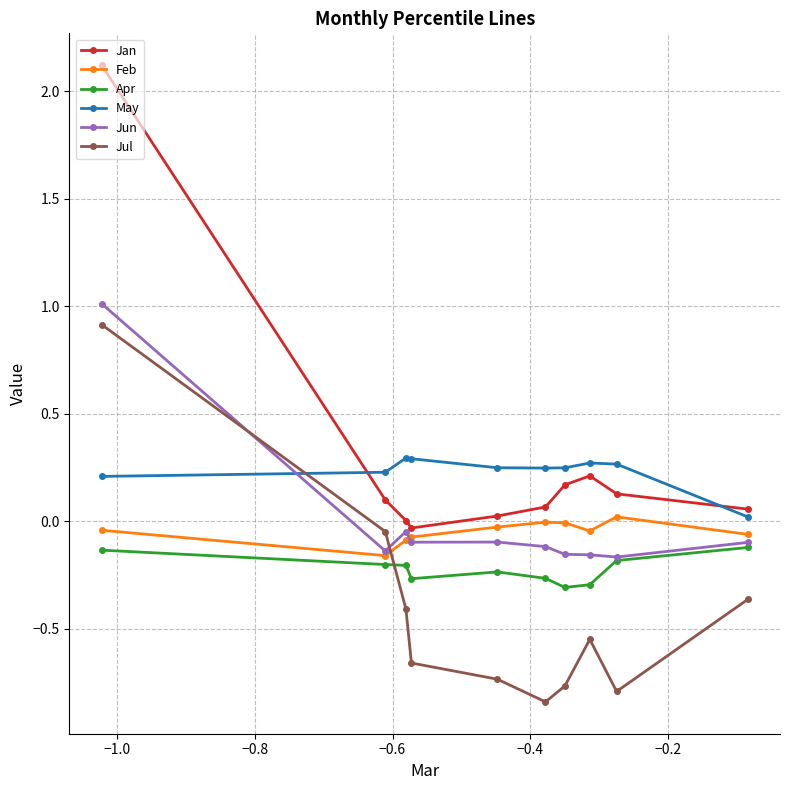

Is this an area chart (filled region under the line)?

No